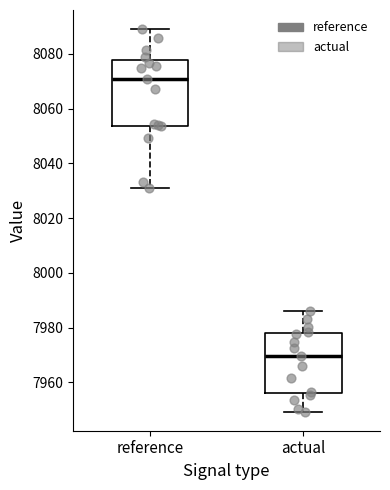

Which box has the lowest median line?

actual